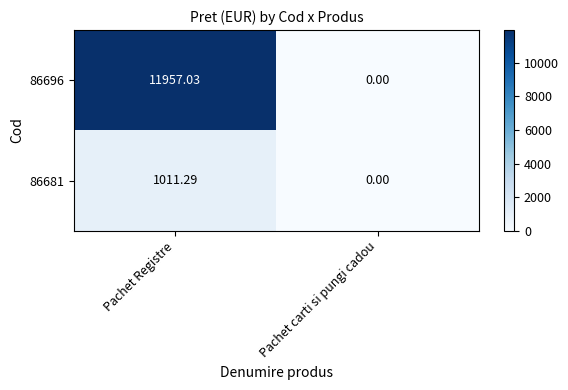

Where does the 86696 series first go above 11957?

Pachet Registre